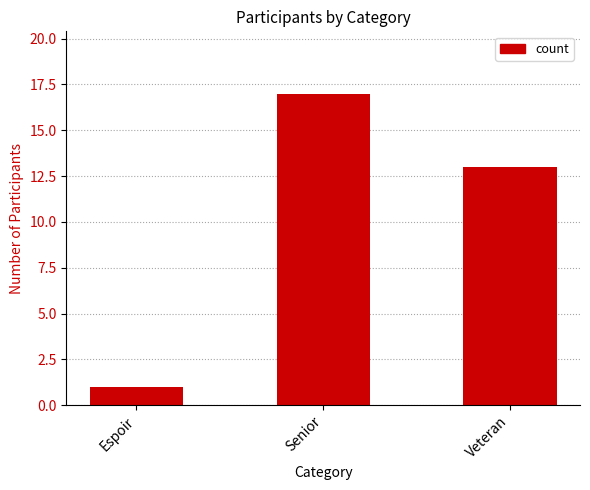

Reading left to right, list all the values displayed in this chart.

1	17	13